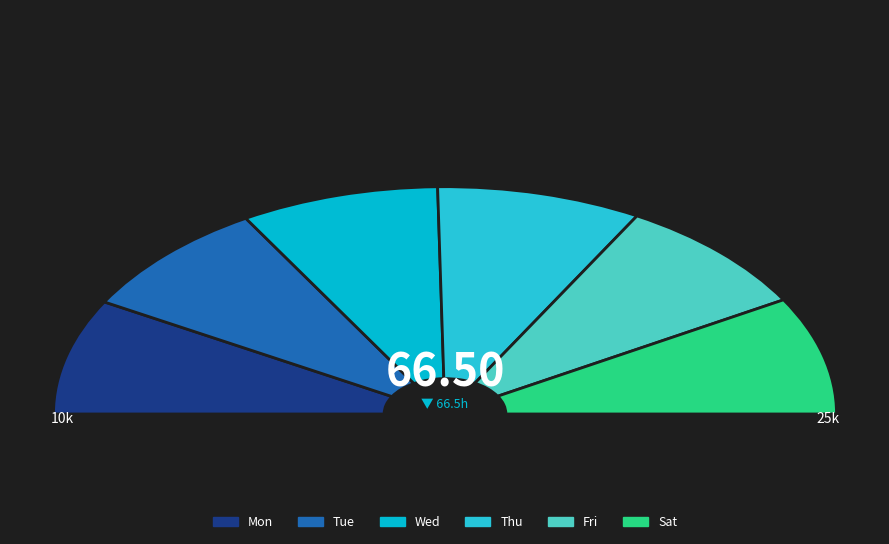

The Wed slice represents 8% of the pie. True or false?

False